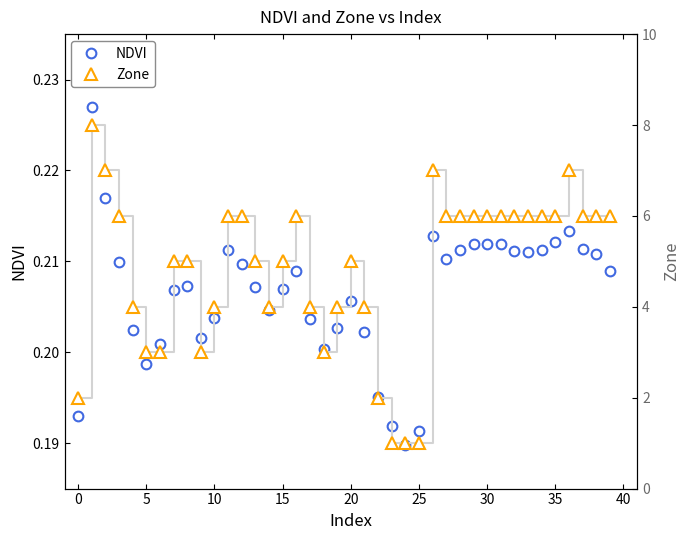

How many data points in Zone are above 6?

4